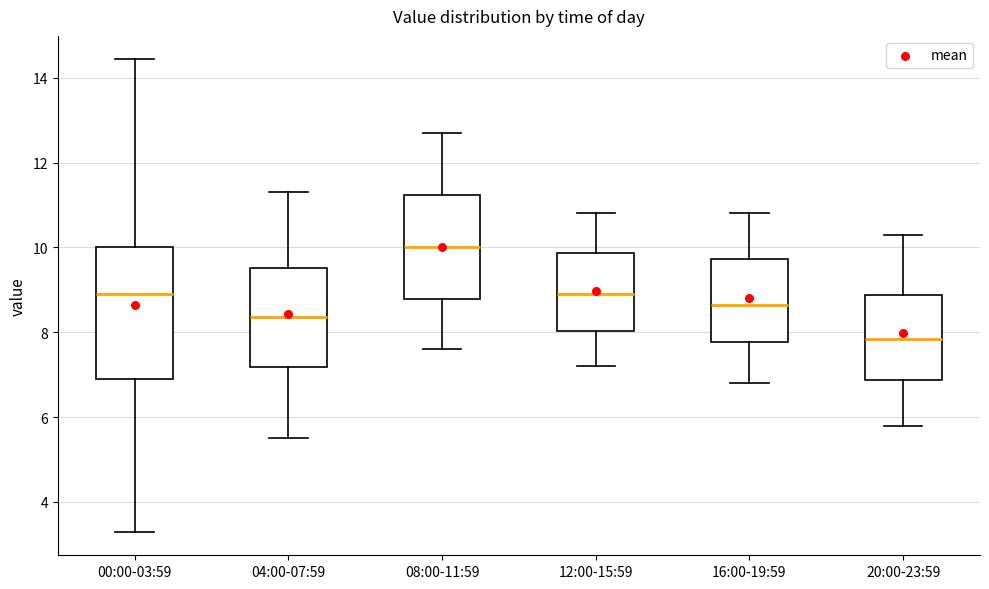

Where does the upper whisker of the box for 16:00-19:59 end on the y-axis? The values are not printed on the chart, so give them approximately, as read against the axis.

10.8